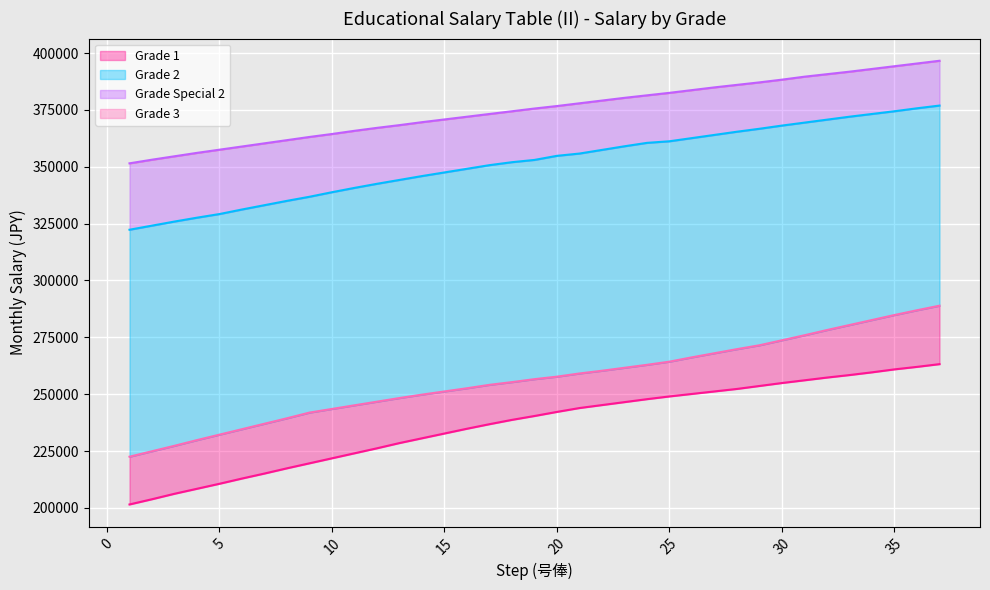

Which label corresponds to the largest value in the chart?

37